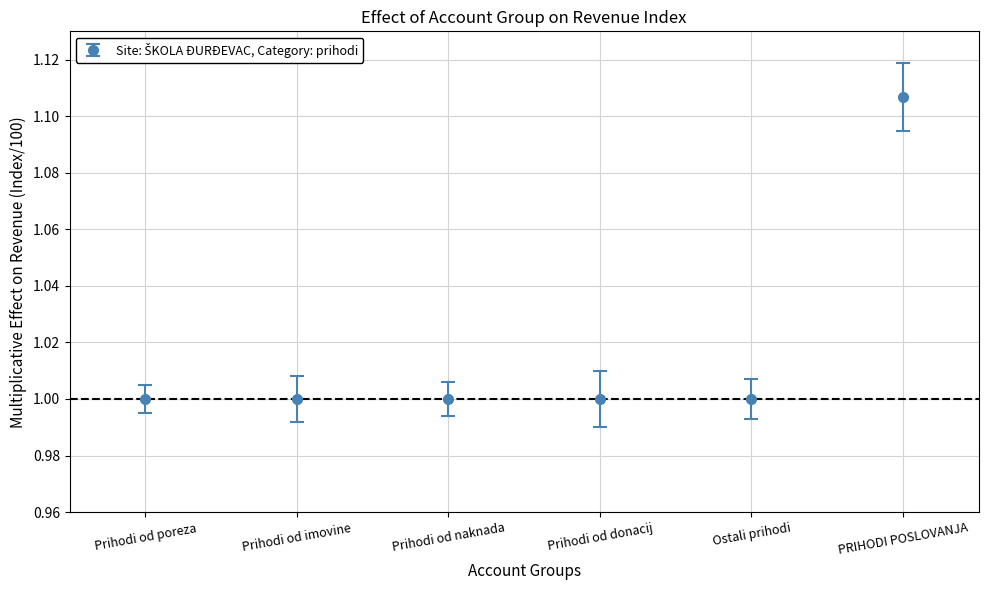

What is the approximate value at Prihodi od imovine?

1.0